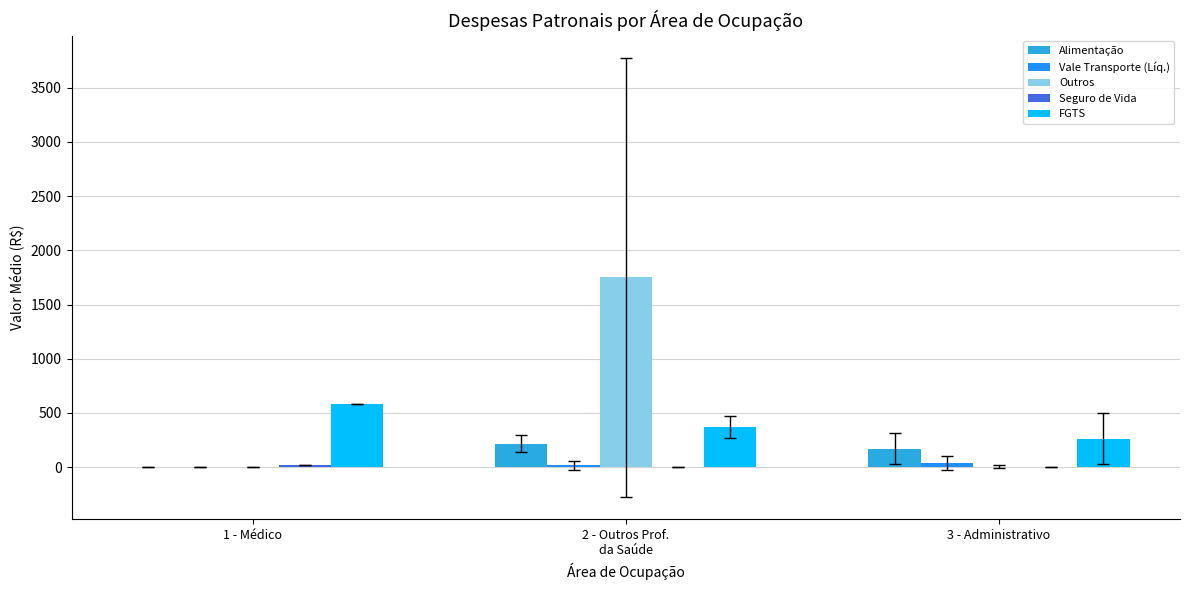

At which label is Alimentação closest to 108?

3 - Administrativo